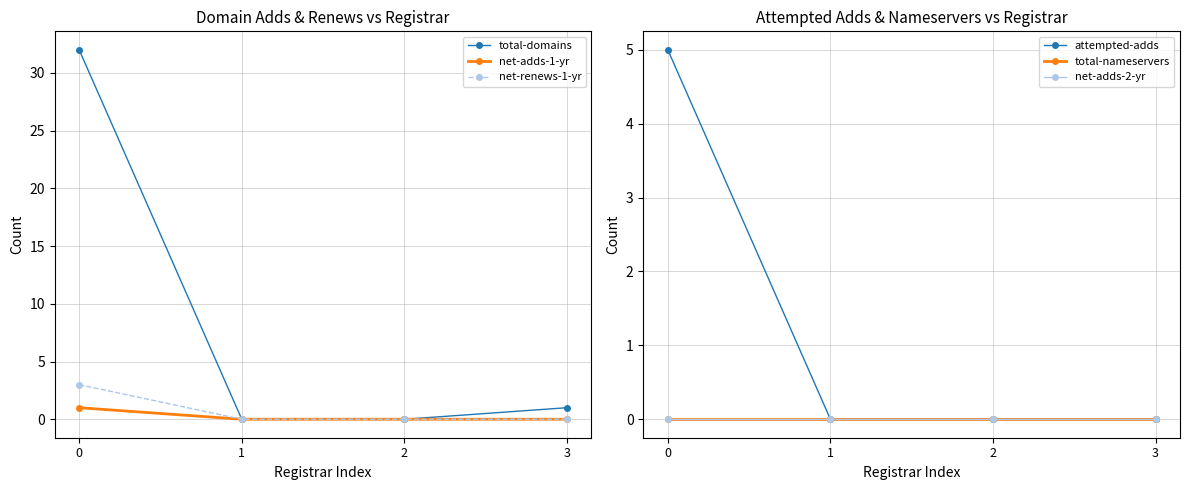

Is it true that attempted-adds equals 1 at 0?

False